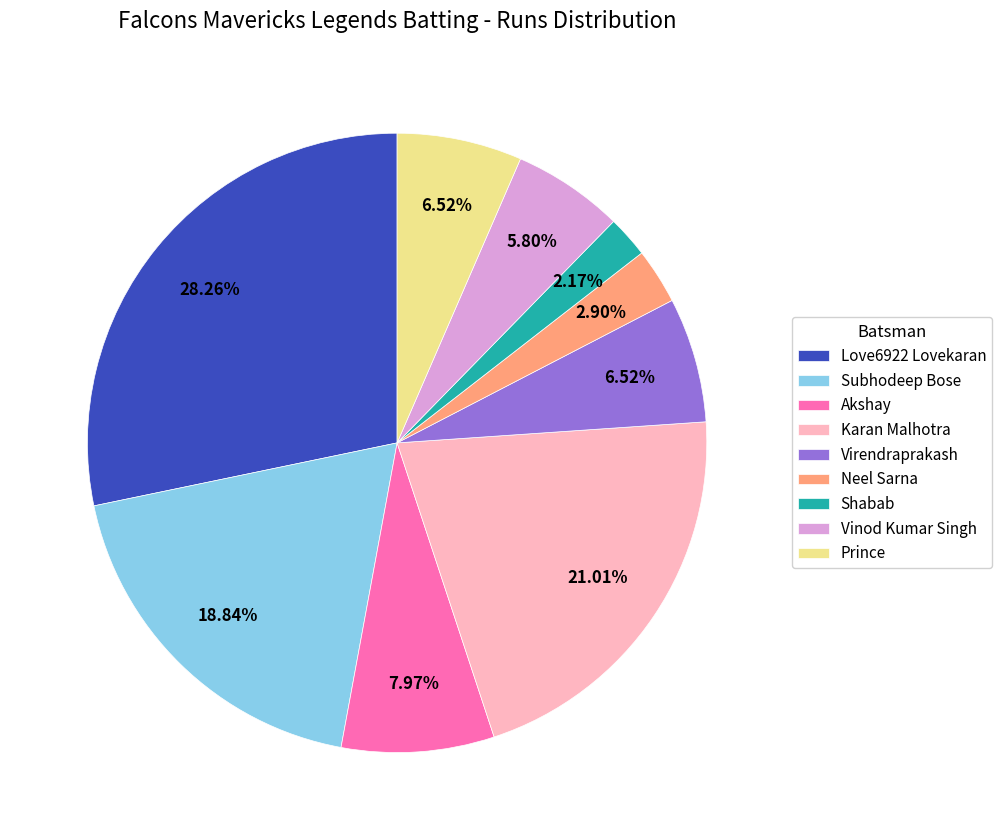

To the nearest percent, what is the average slice percentage?

11%